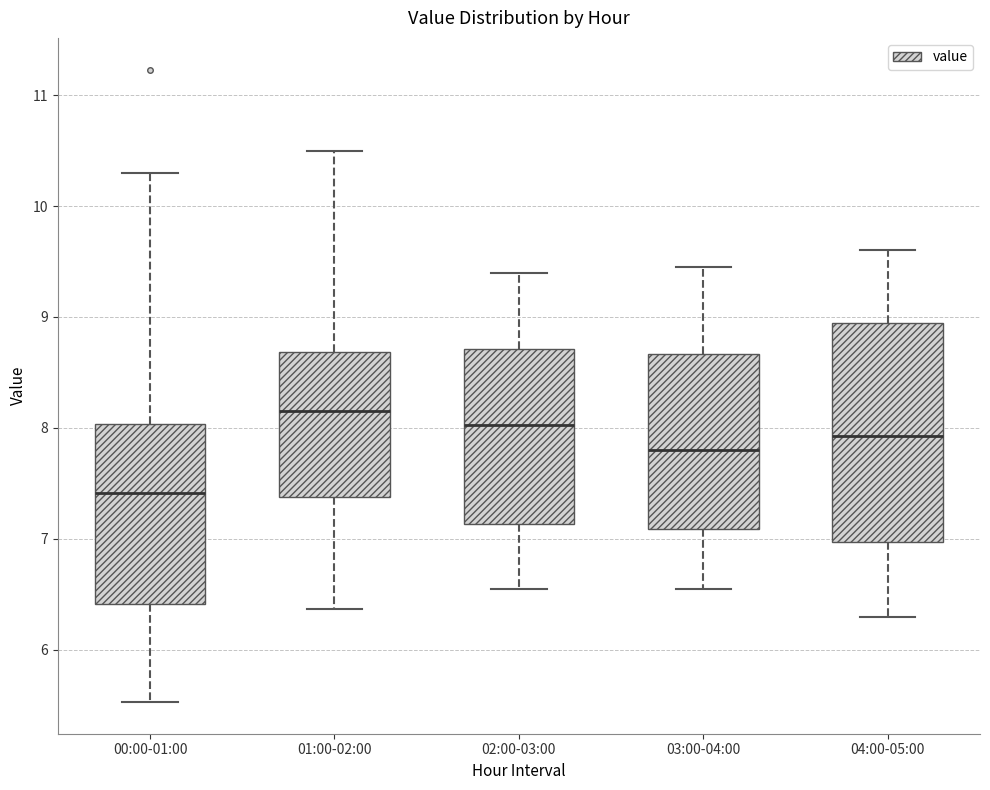

Which box has the lowest median line?

00:00-01:00